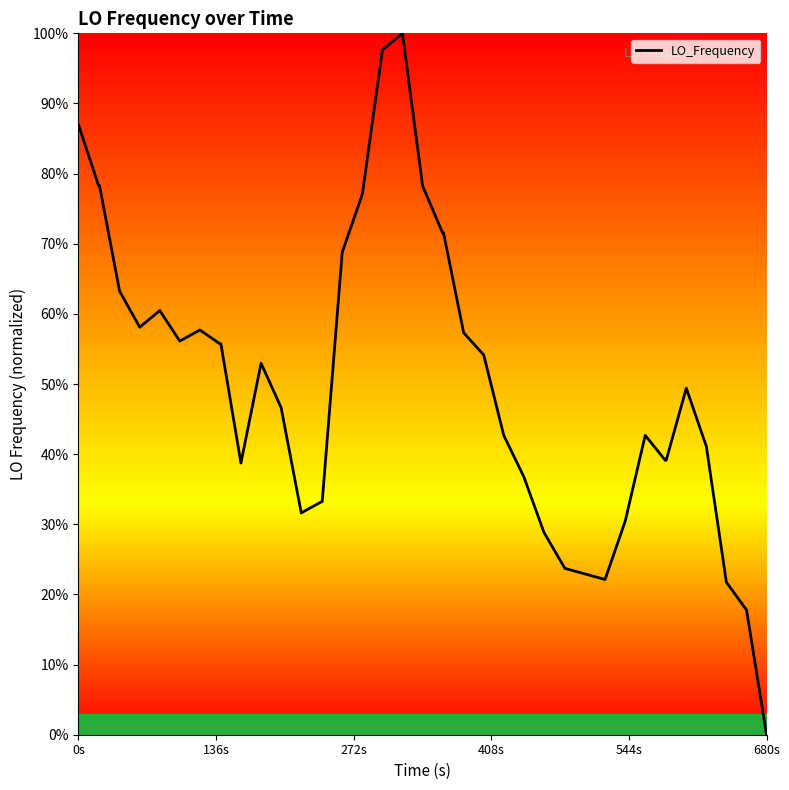

True or false: there are more than 2 points higher than both neighbors.

True